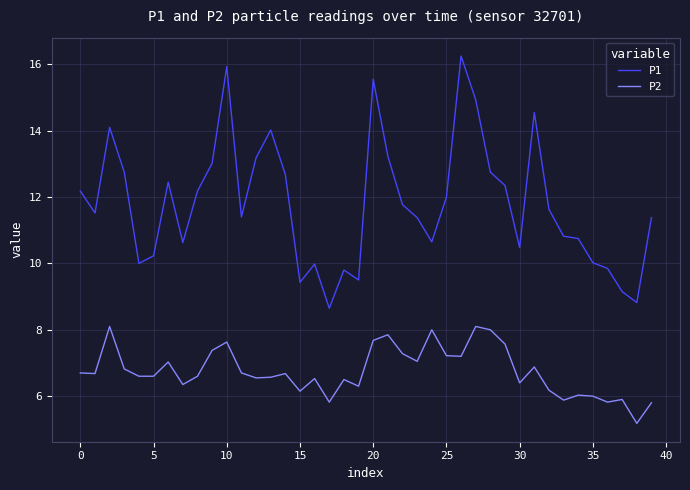

What is the lowest value of the P1 series?

8.7